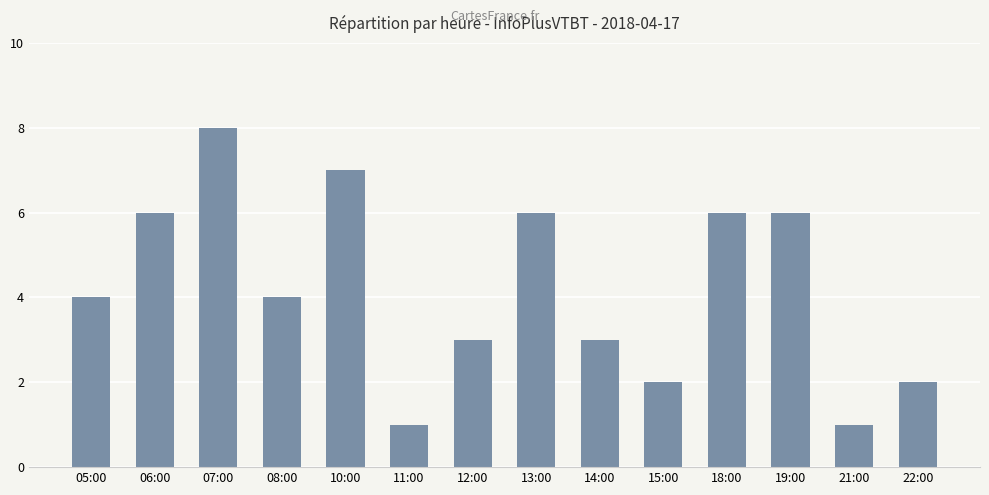

Which has a higher value, 19:00 or 14:00?

19:00